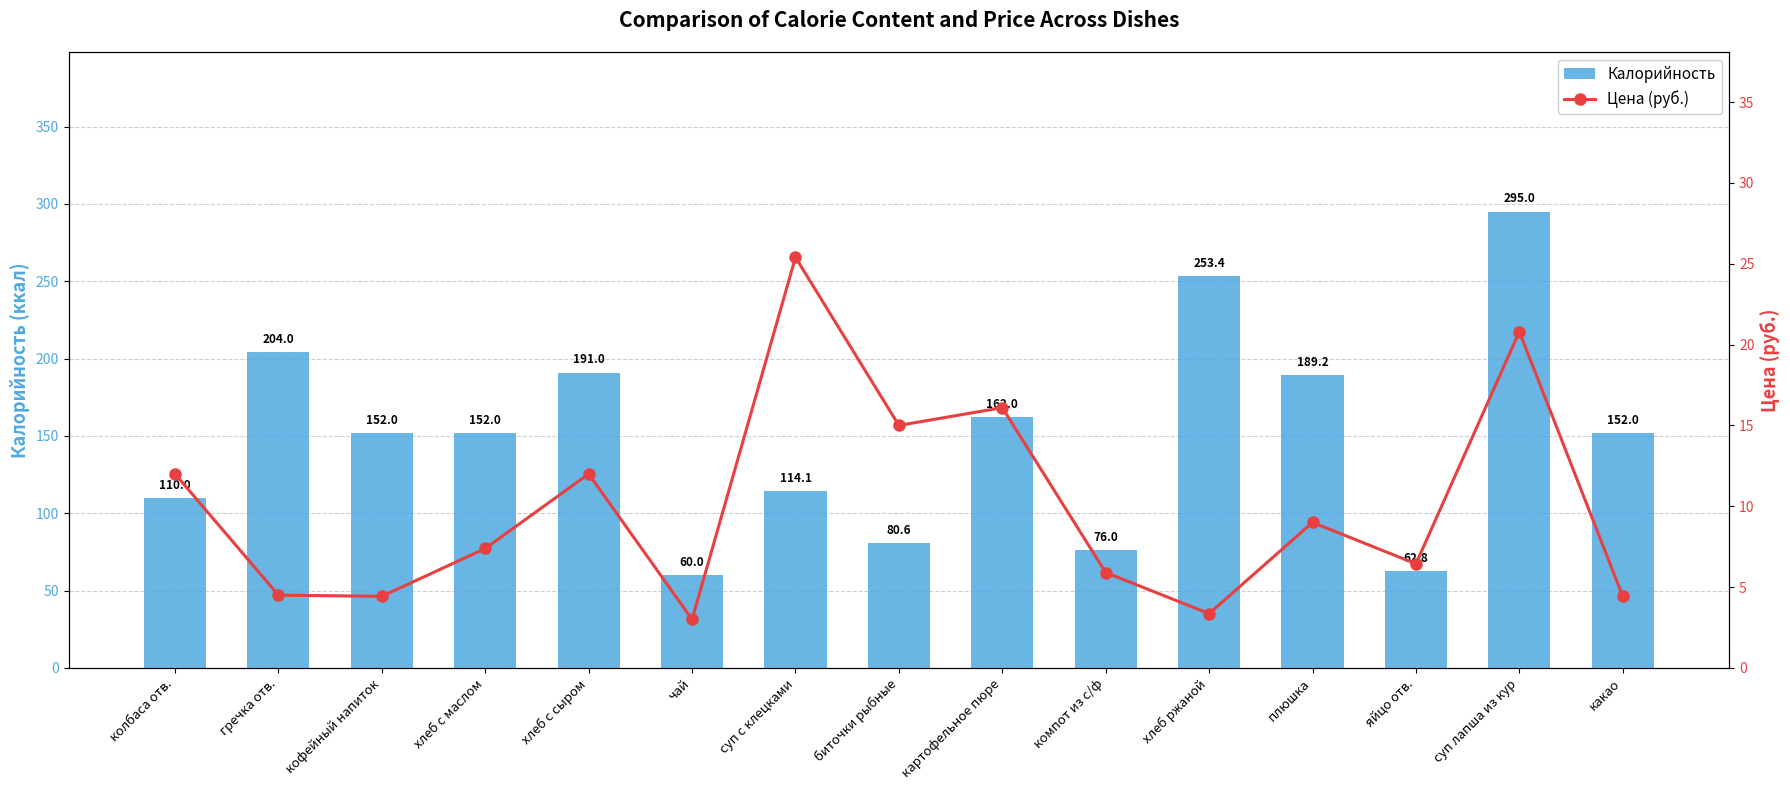

Reading right to left, what are all the values shown in this chart?

Калорийность: 152.0	295.0	62.8	189.2	253.4	76.0	162.0	80.6	114.1	60.0	191.0	152.0	152.0	204.0	110.0
Цена (руб.): 4.4	20.8	6.4	9.0	3.4	5.9	16.1	15.0	25.4	3.0	12.0	7.4	4.4	4.5	12.0